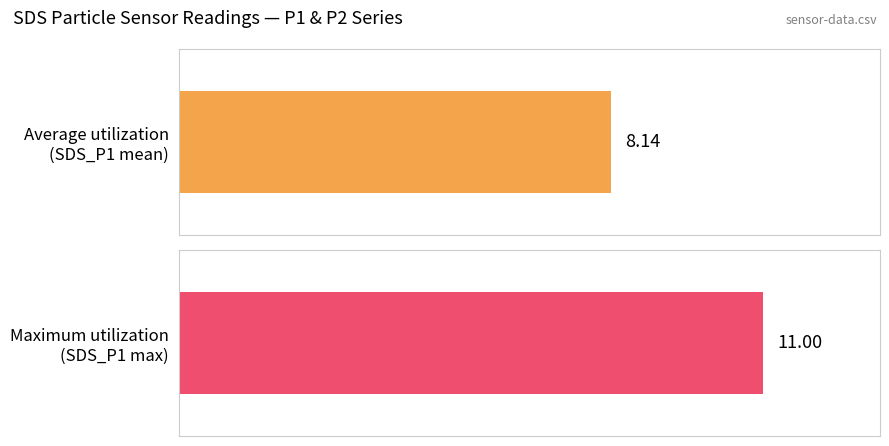

Is it true that SDS_P1 equals 2.6 at 01:52?

False